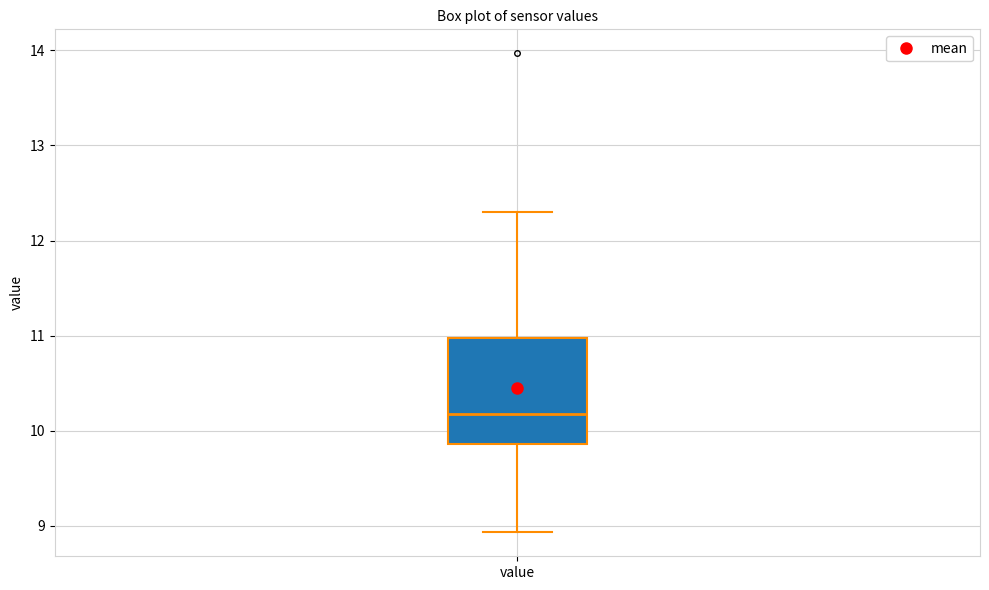

Transcribe this box plot: give where the median line is, the range the box spans, and where the two whiskers end, as read against the y-axis. The values are not printed on the chart, so give them approximately, as read against the axis.

median 10.2, box 9.9 to 11.0, whiskers 8.9 to 12.3